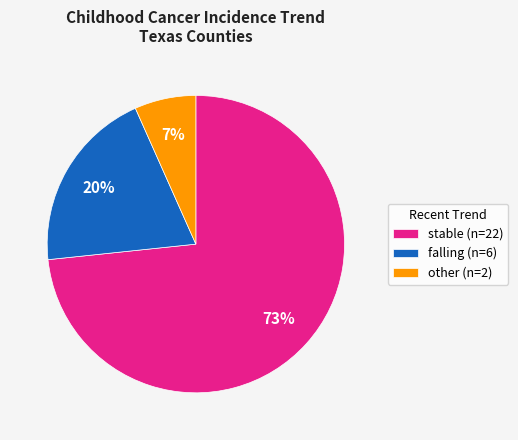

To the nearest percent, what portion does other (n=2) represent?

7%